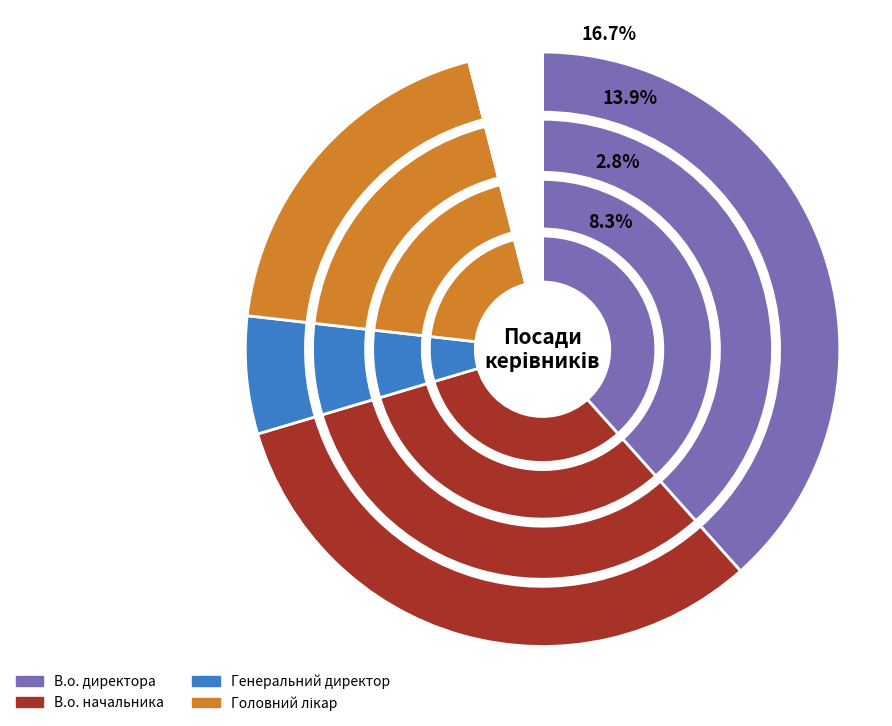

Is there a majority slice in this chart?

No